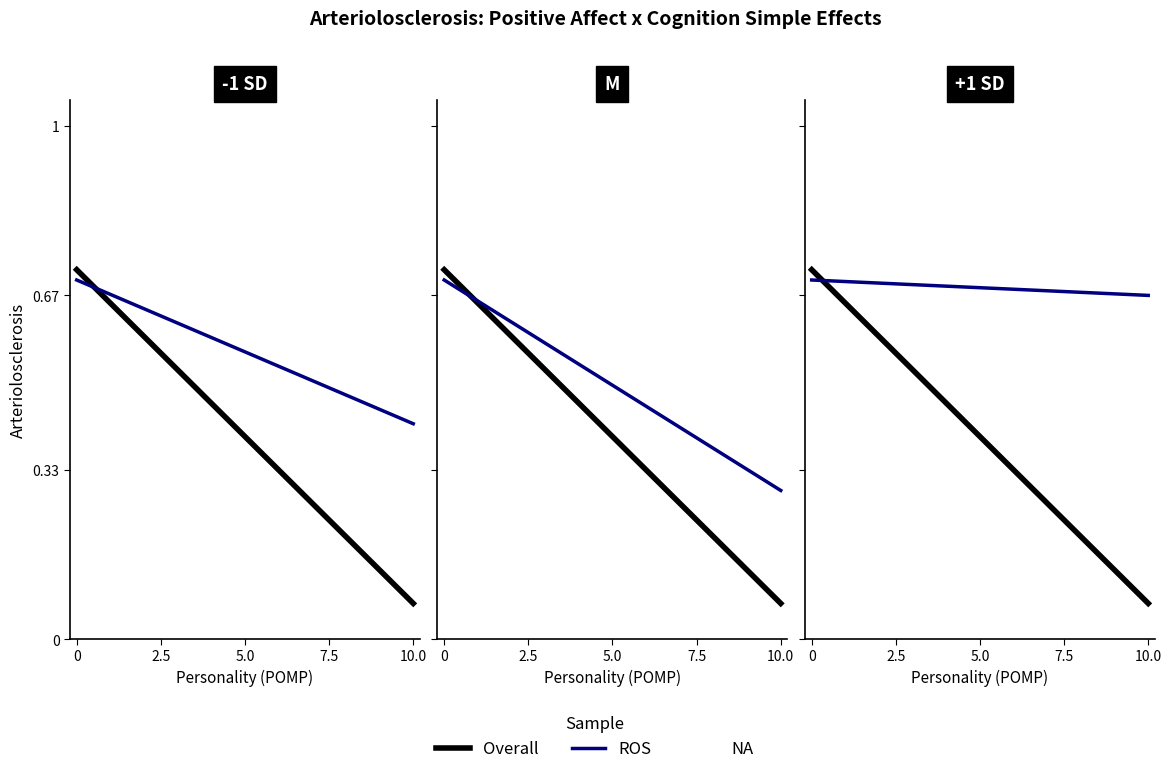

At how many categories does at least one series exceed 0?

2